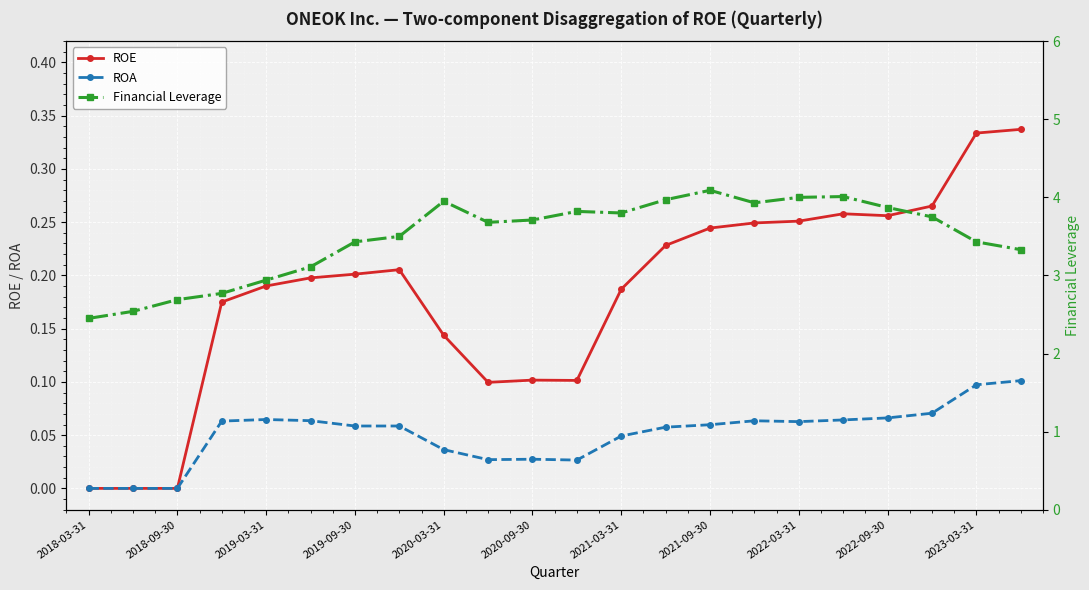

The value of ROA at 2019-09-30 is 0.0. True or false?

False